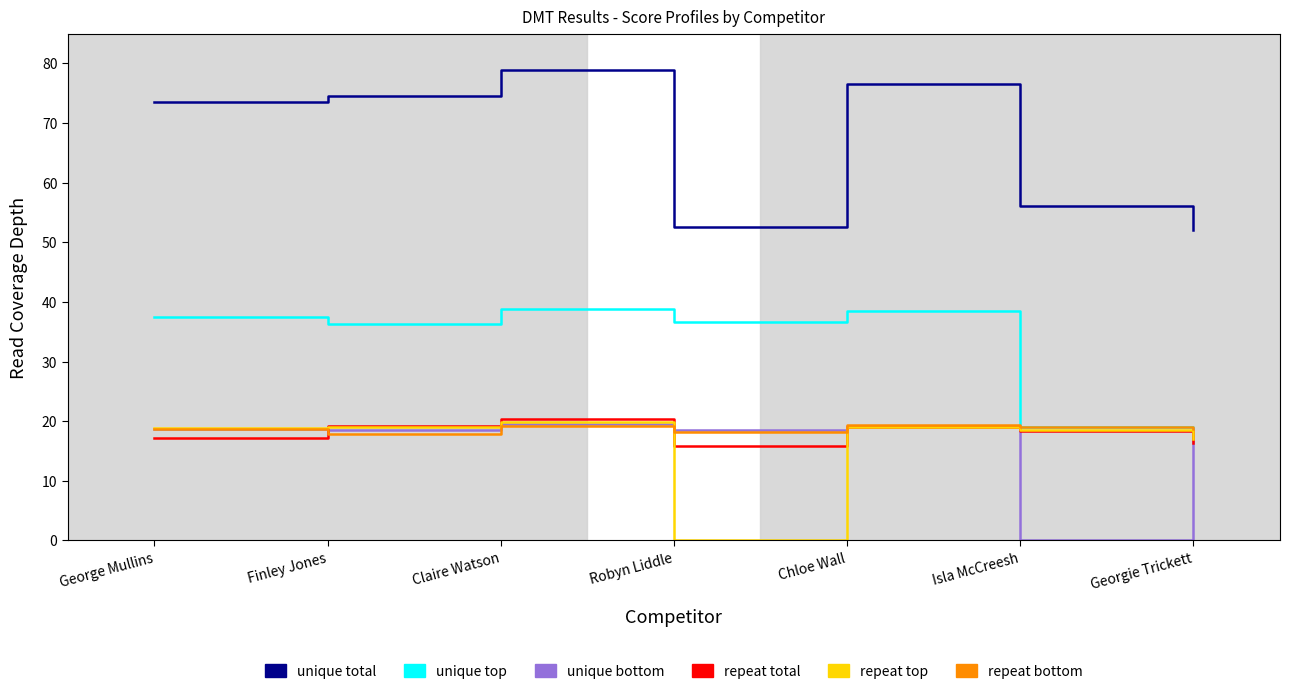

How many values in the repeat top series exceed 18?

5